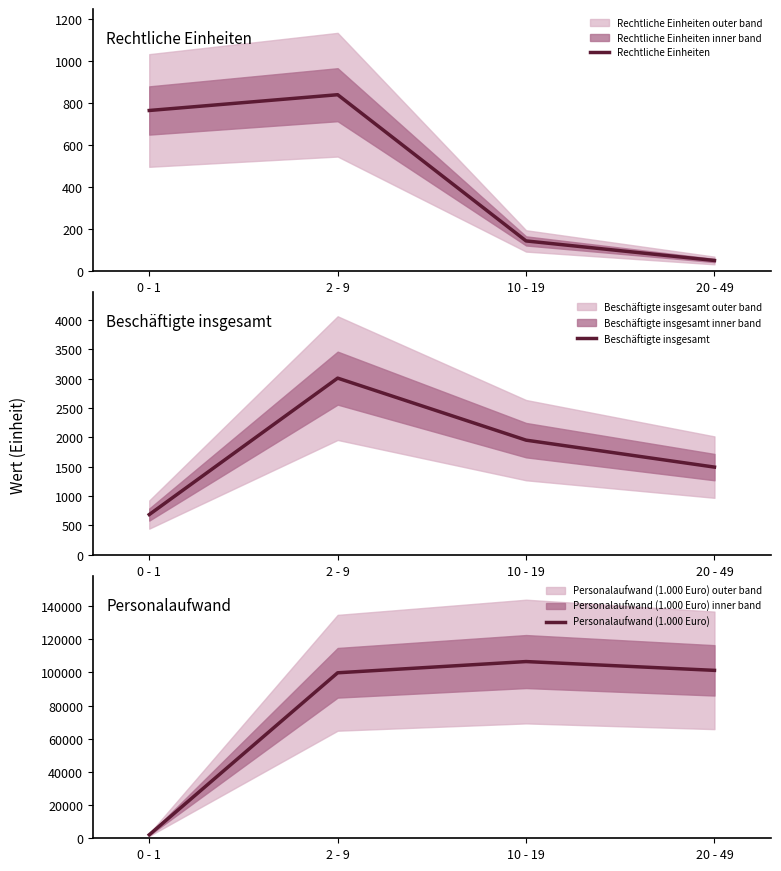

What position from the left is 0 - 1?

1